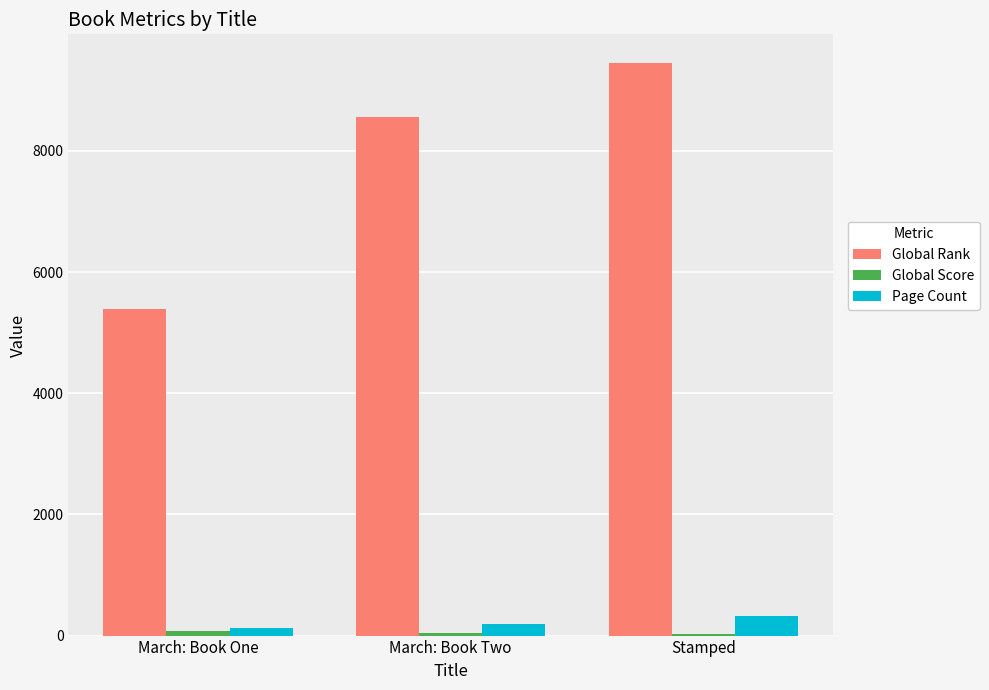

What is the sum of all Global Rank values?

23396